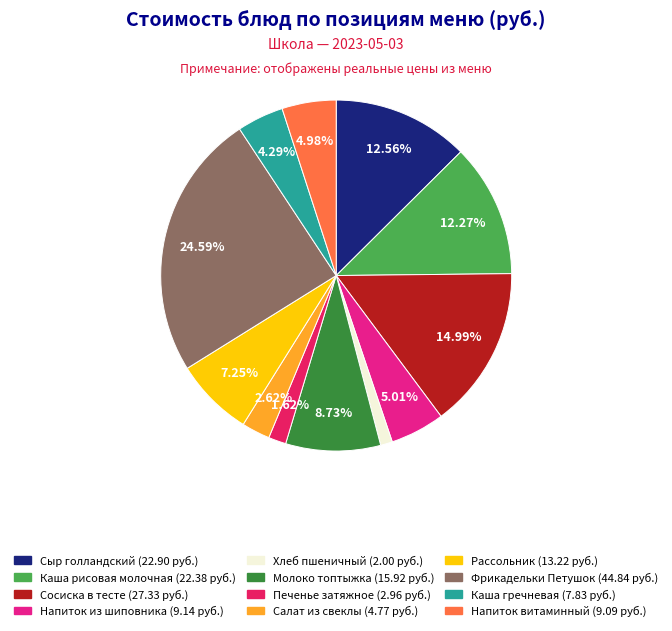

Count the number of slices in the pie.

12